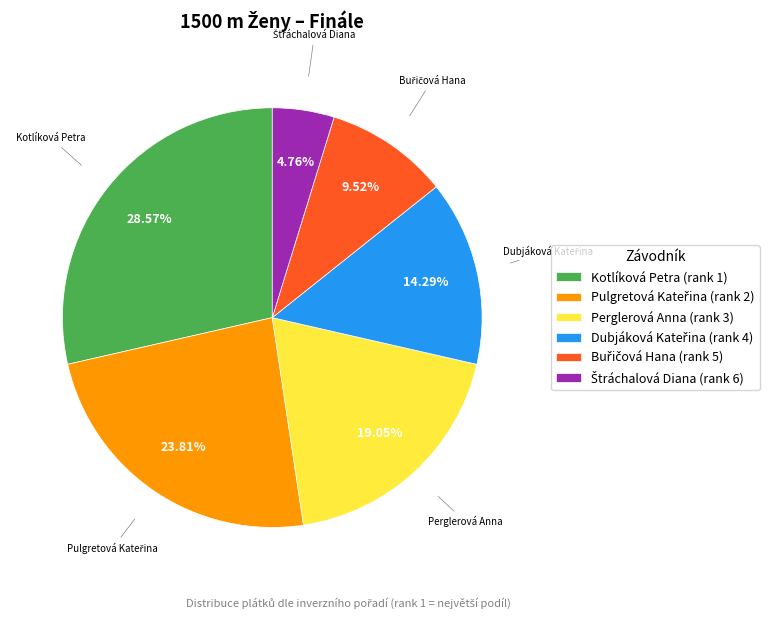

Is Perglerová Anna (rank 3) the majority of the pie?

No